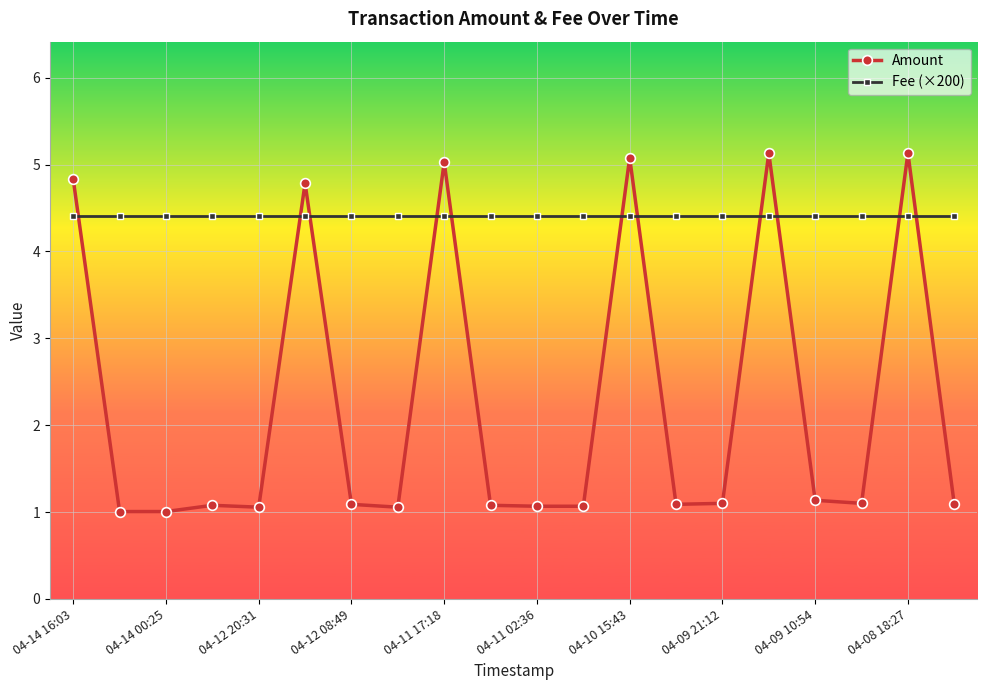

What is the value of the Fee (×200) point at the 6th from the left?

4.4